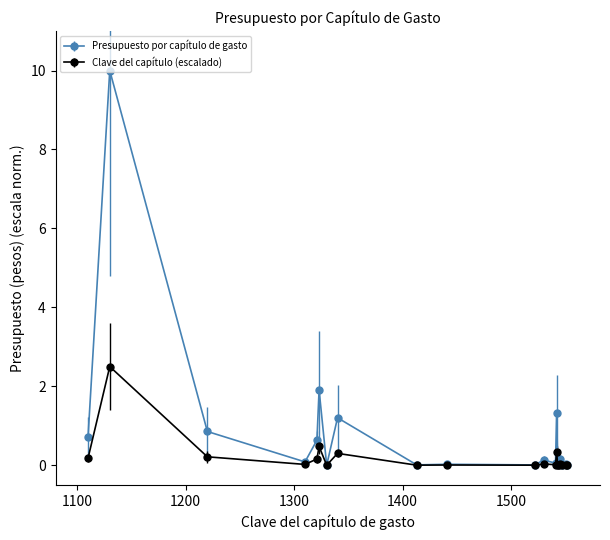

True or false: Clave del capítulo (escalado) has more than 0 points higher than both neighbors.

True